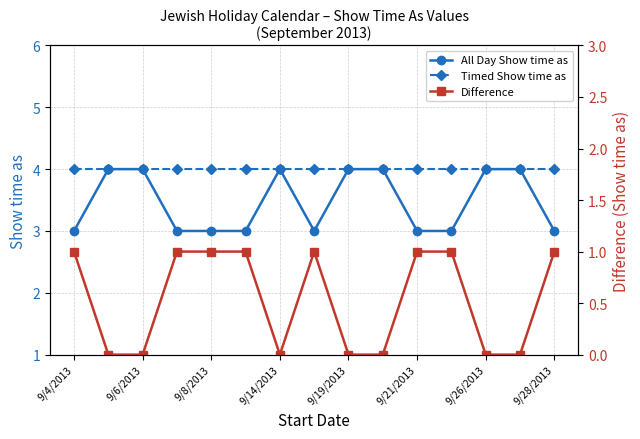

True or false: All Day Show time as and Difference cross at least once.

False